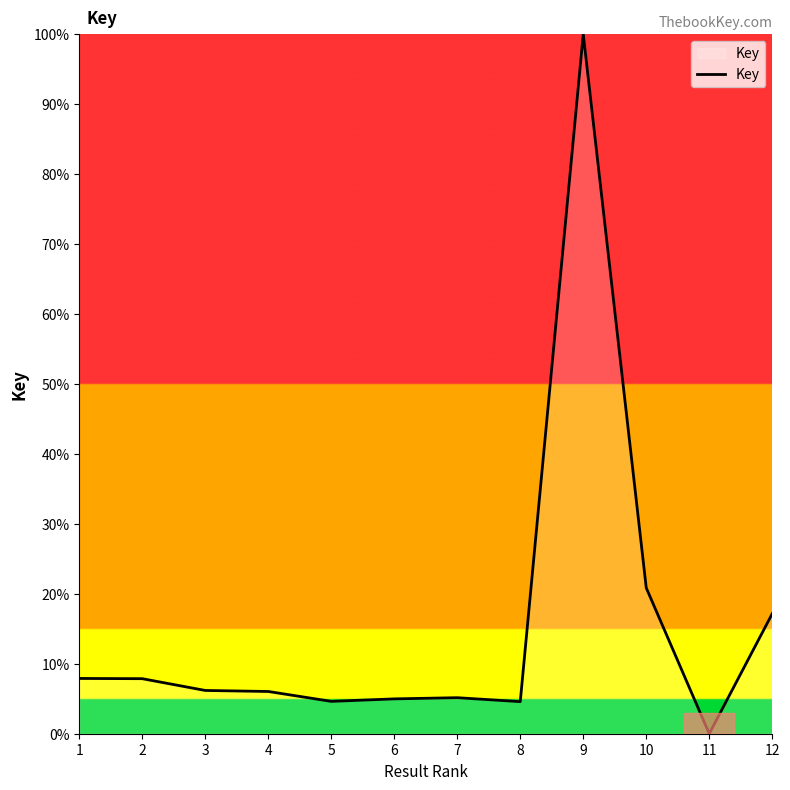

What is the average value?

15.4